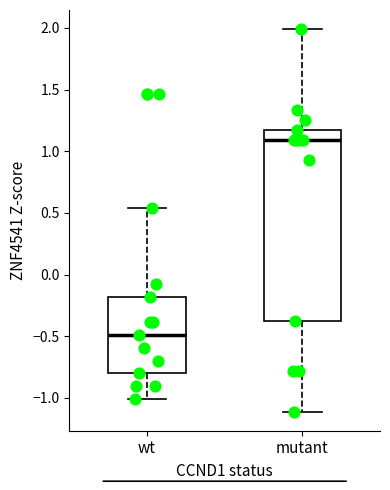

Which box's median line is the highest?

mutant